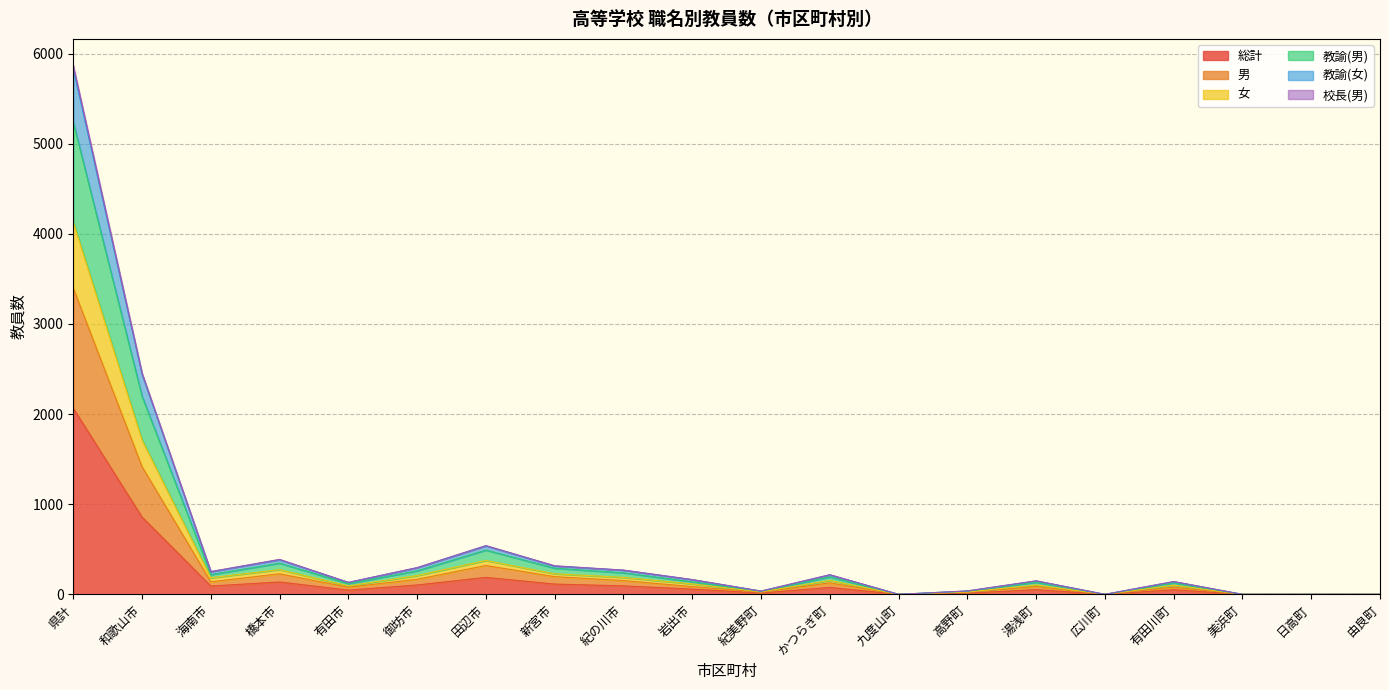

Where does the 教諭(女) series first go above 164?

県計